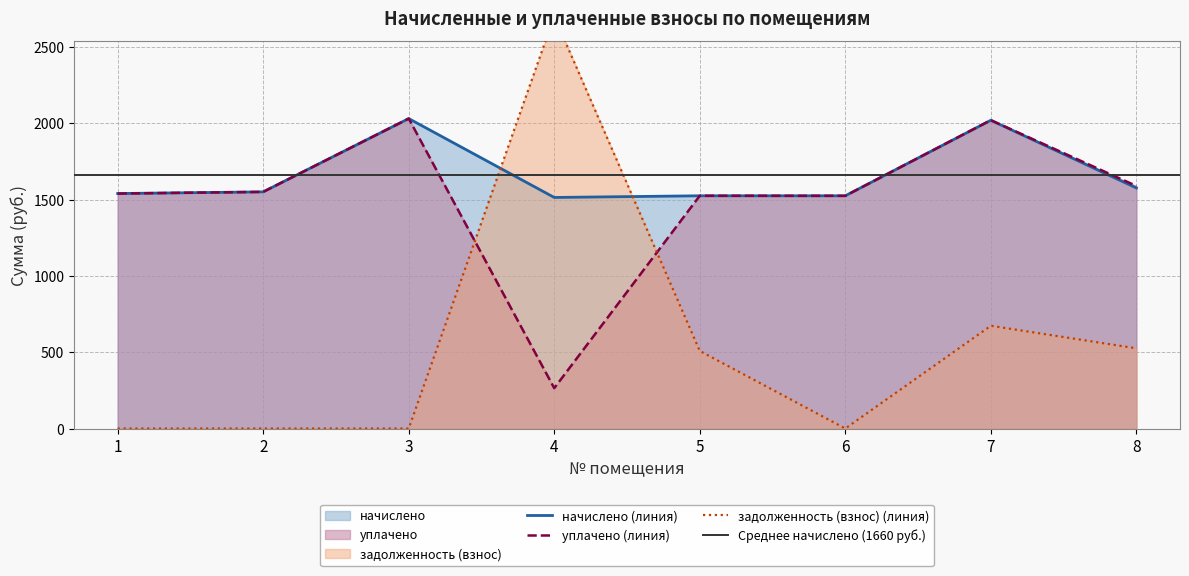

At which category does начислено reach its first local peak?

3